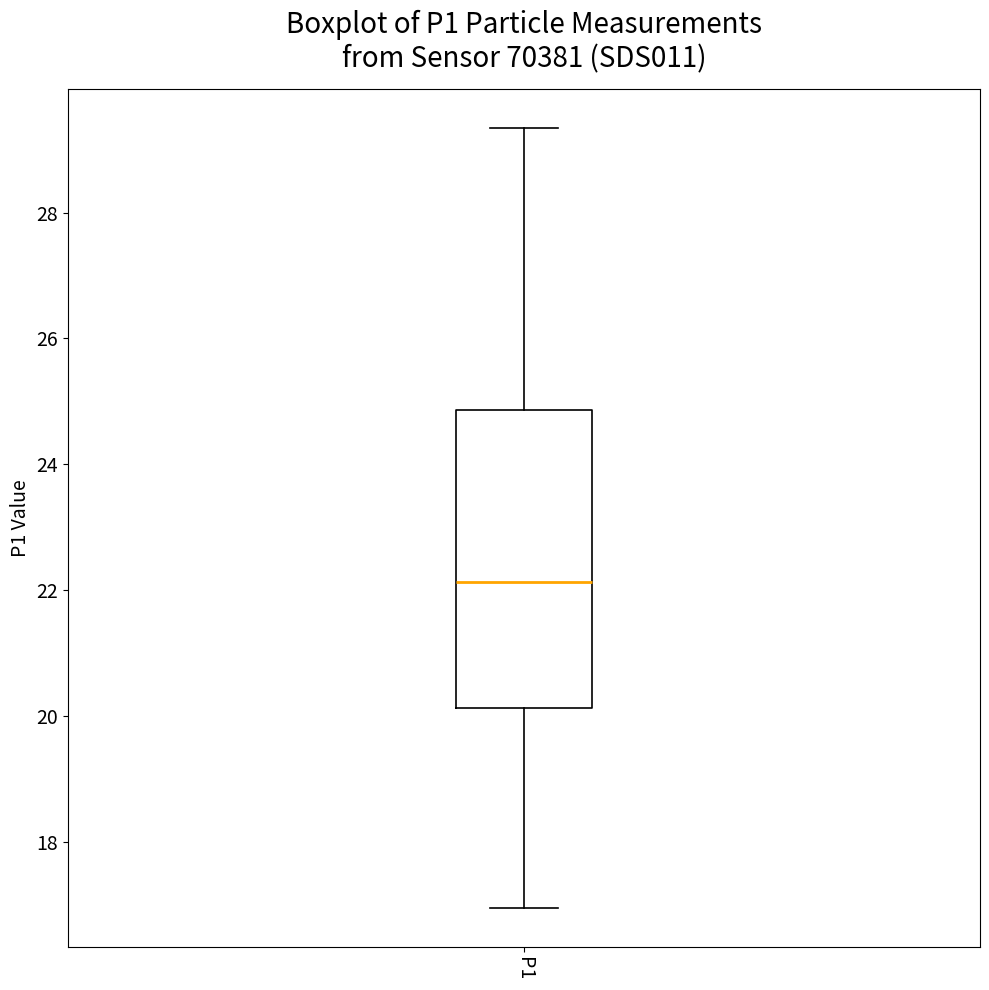

Where is the lower edge of the box for P1 on the y-axis? The values are not printed on the chart, so give them approximately, as read against the axis.

20.2